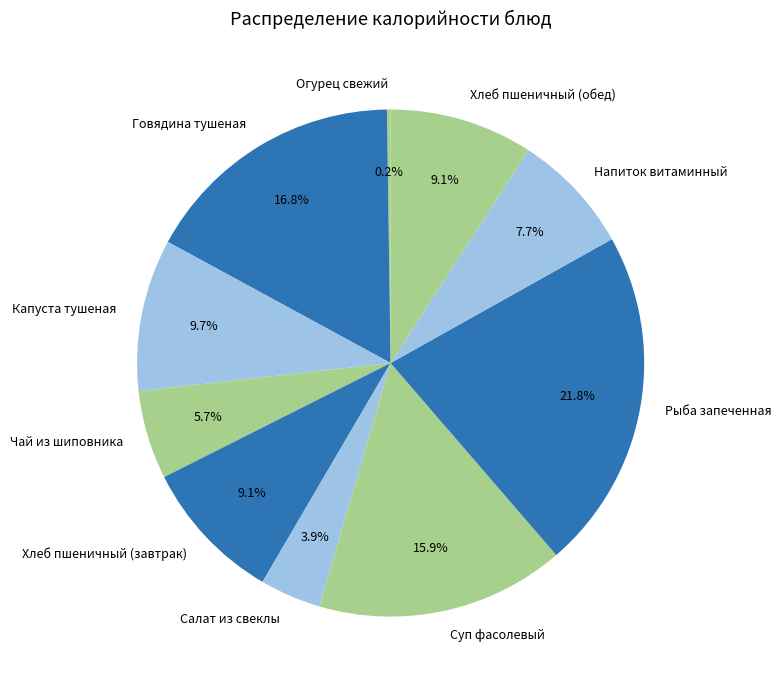

How much of the chart is everything except Рыба запеченная?

78.2%